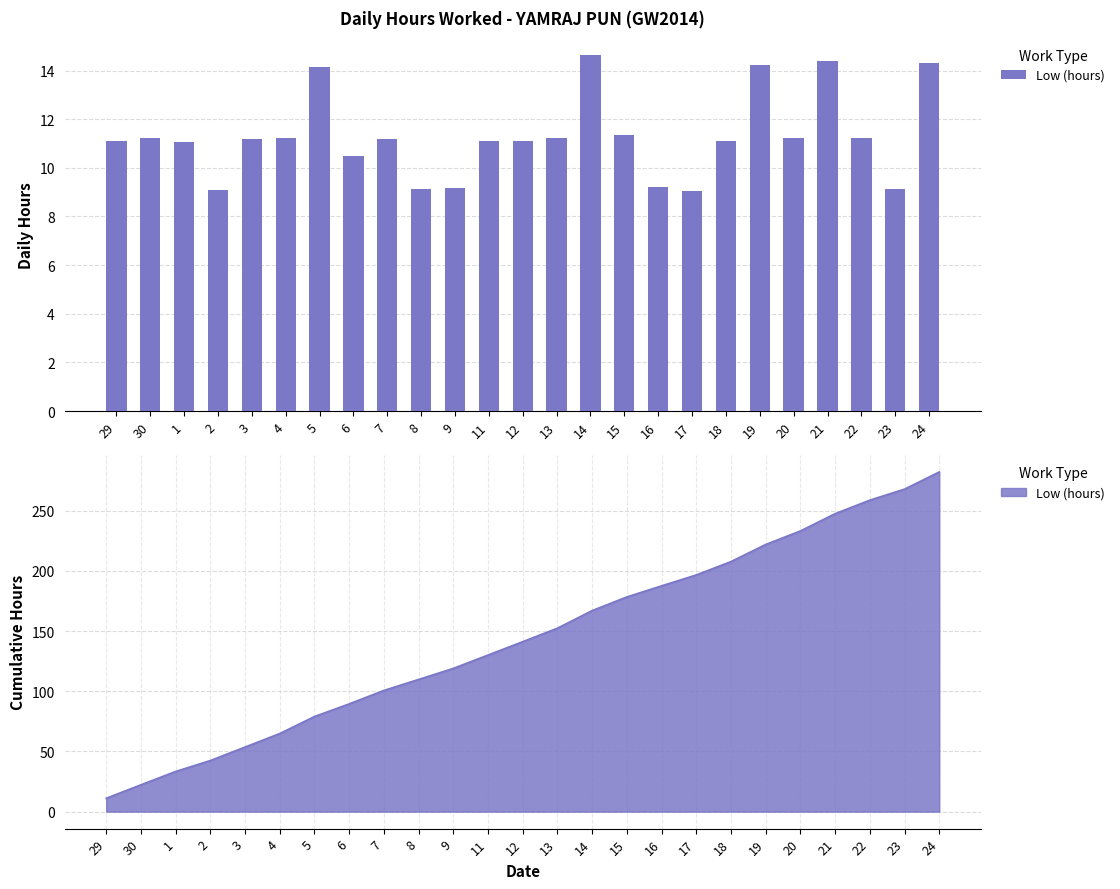

The value at 11 is 16.6. True or false?

False